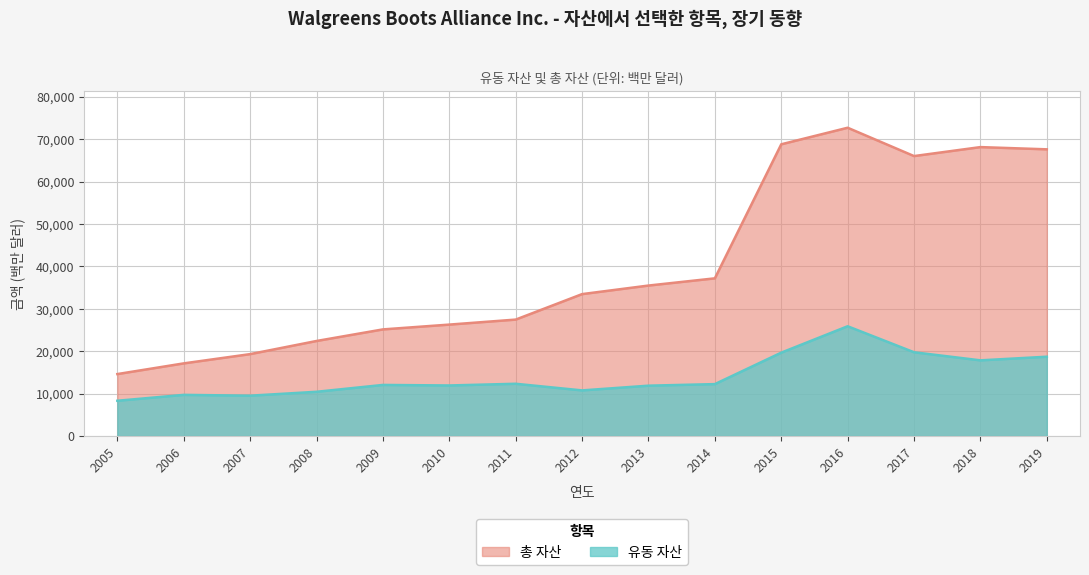

True or false: 유동 자산 and 총 자산 cross at least once.

False